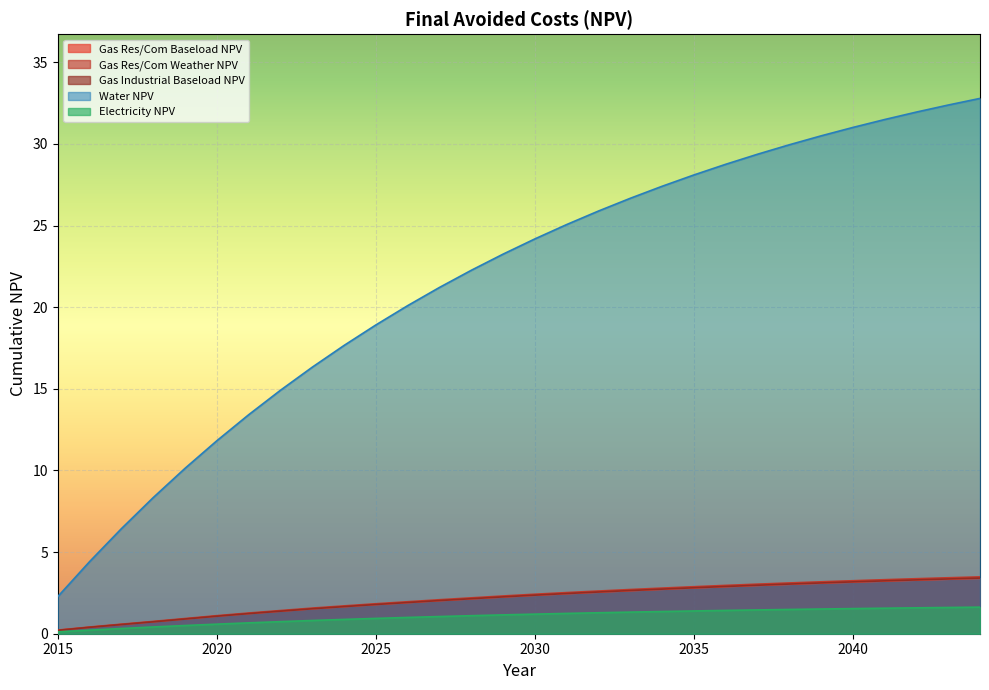

Read the Gas Res/Com Baseload NPV value at 2025.

1.8